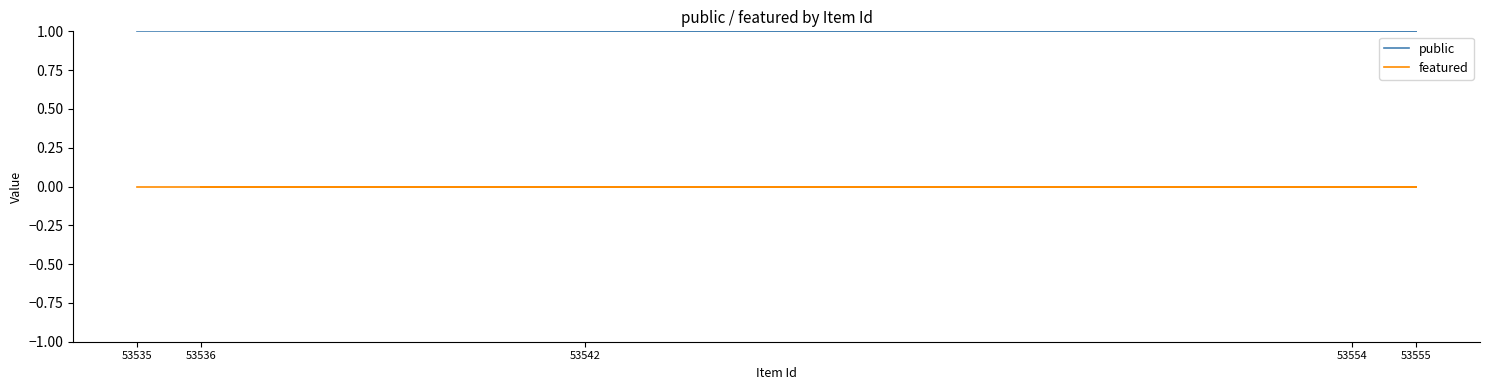

Rank the categories by public value from highest to lowest.

53535, 53554, 53536, 53555, 53542